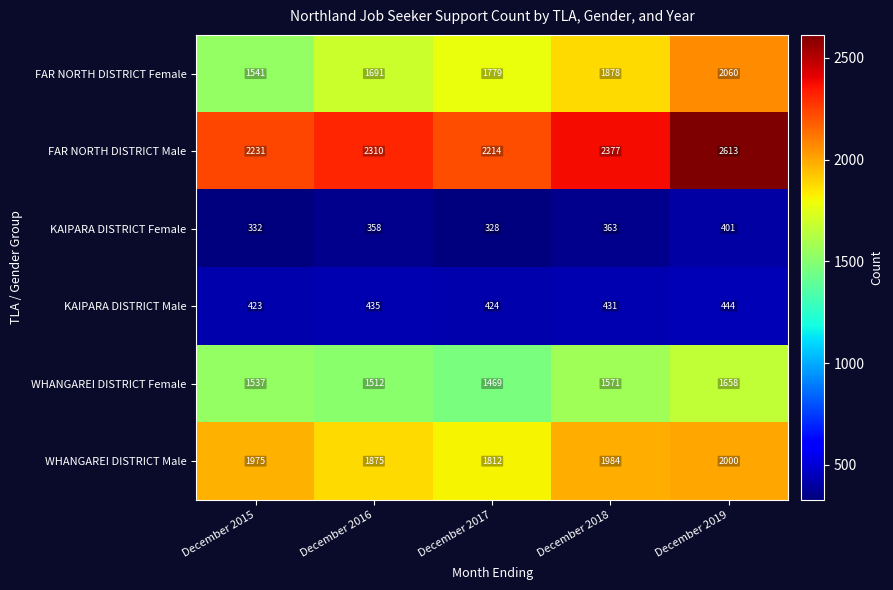

Between December 2015 and December 2017, which series saw the biggest shift?

FAR NORTH DISTRICT Female